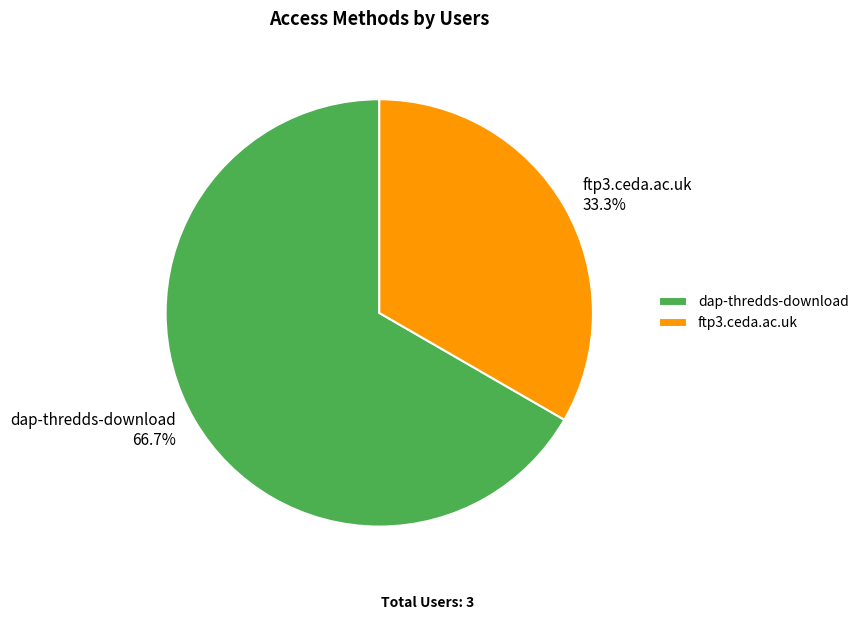

What is the ratio of the value at dap-thredds-download to the value at ftp3.ceda.ac.uk?

2.0